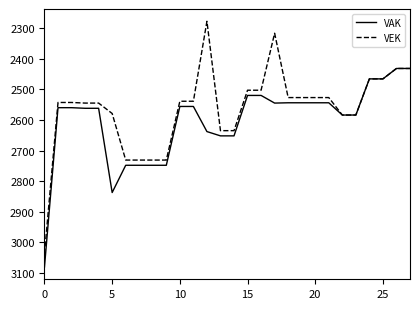

Which series has the largest total across all categories?

VAK